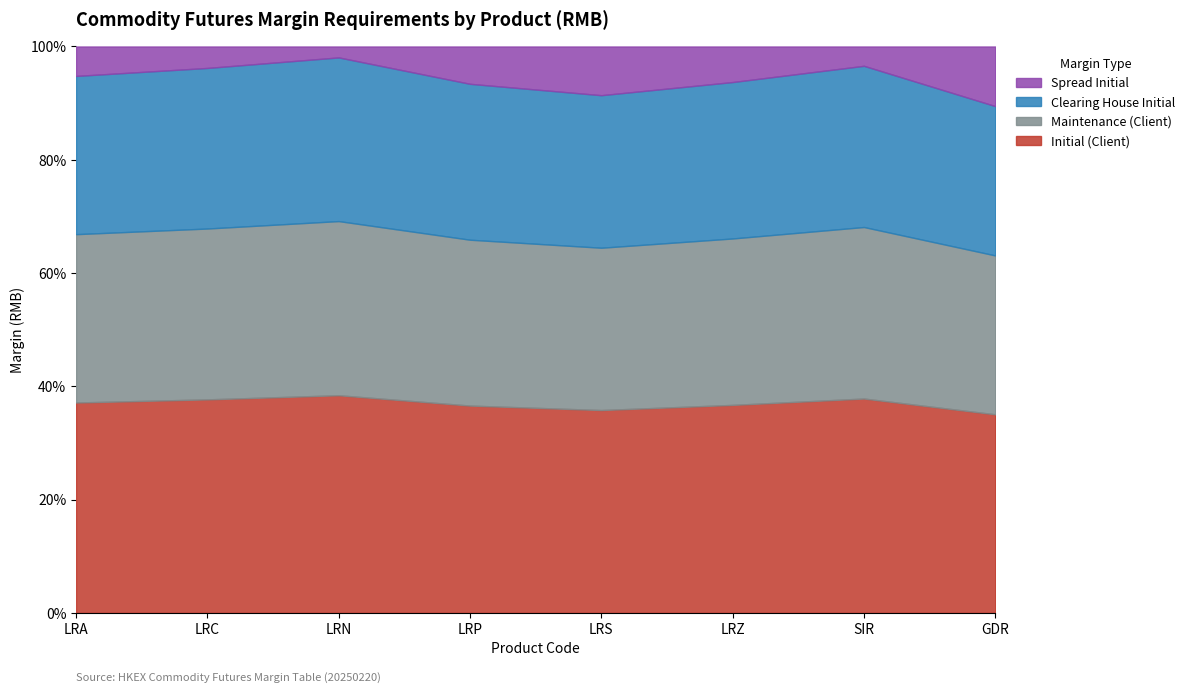

Where is Clearing House Initial nearest to the value 16435?

LRC